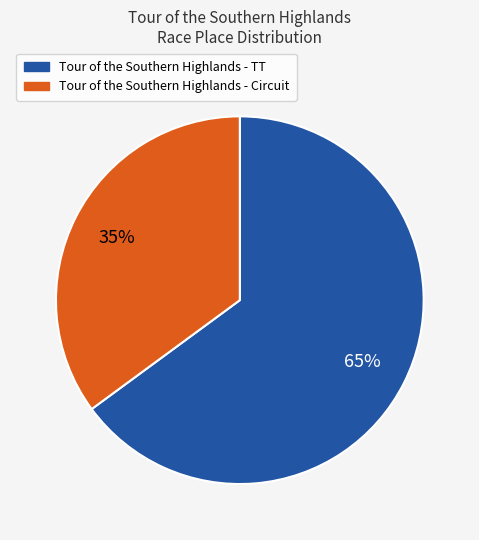

How many slices are in this pie chart?

2